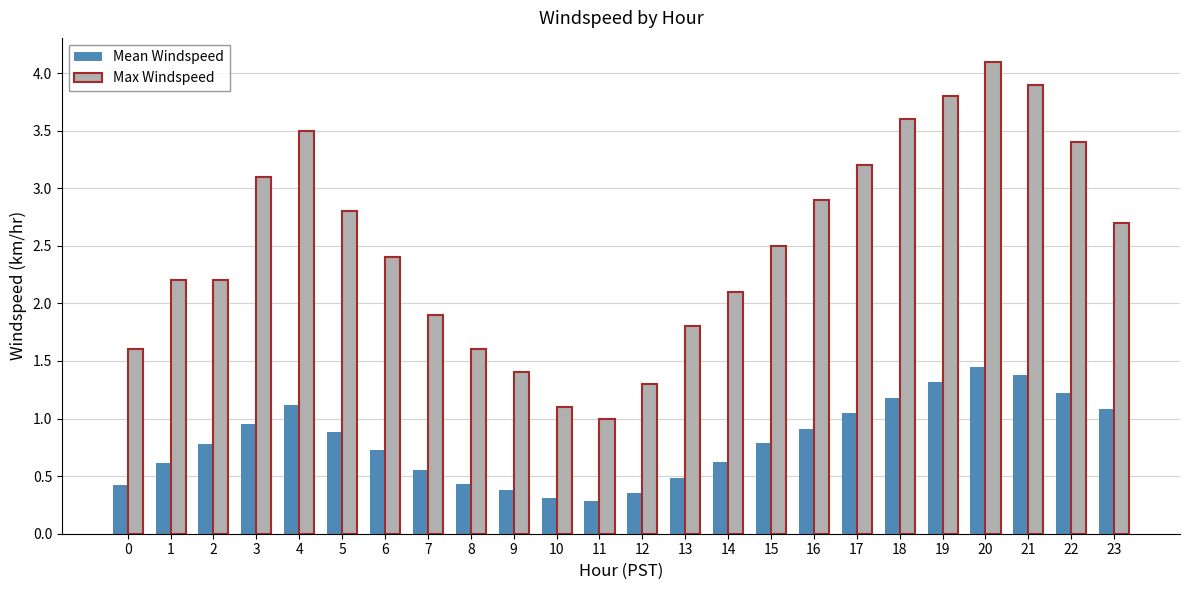

What is the value of the Max Windspeed bar at the 16th from the left?

2.5